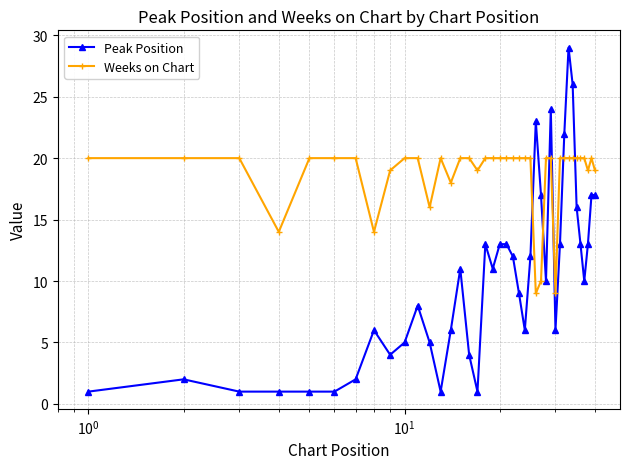

Rank the series by their average value, from highest to lowest.

Weeks on Chart, Peak Position